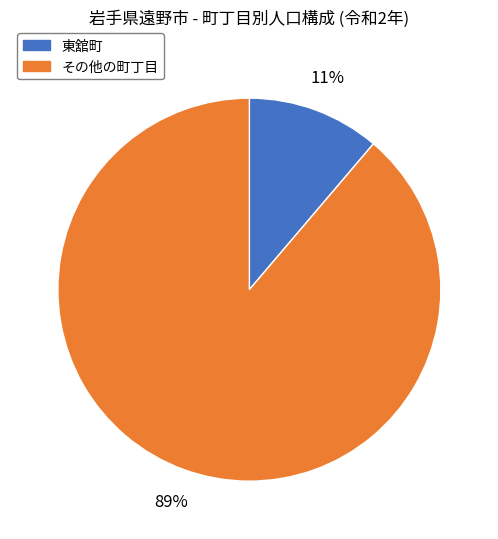

How many segments does this pie chart have?

2